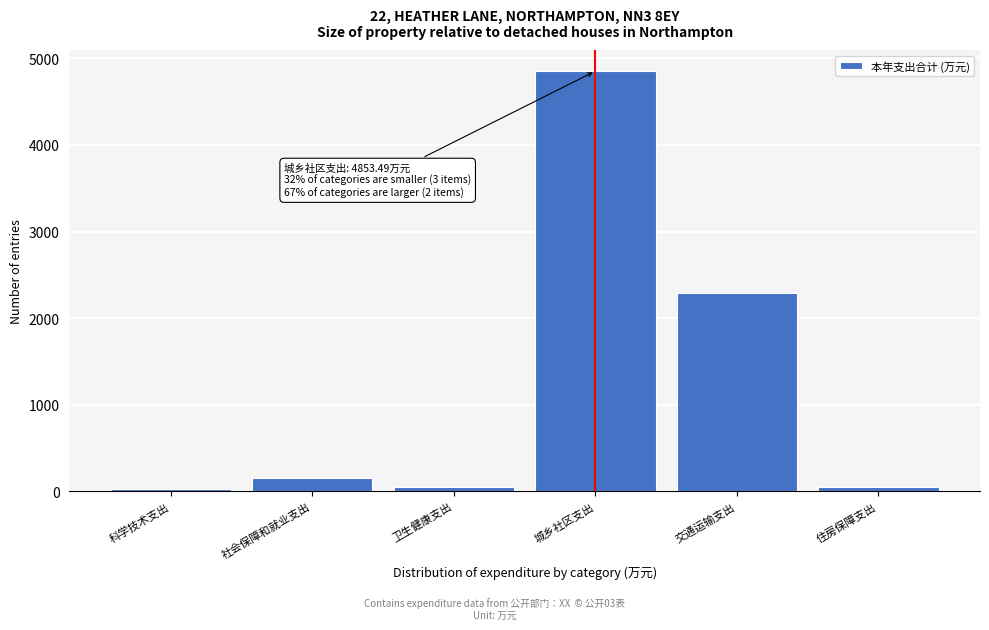

What is the difference between the second highest and minimum values?

2270.2